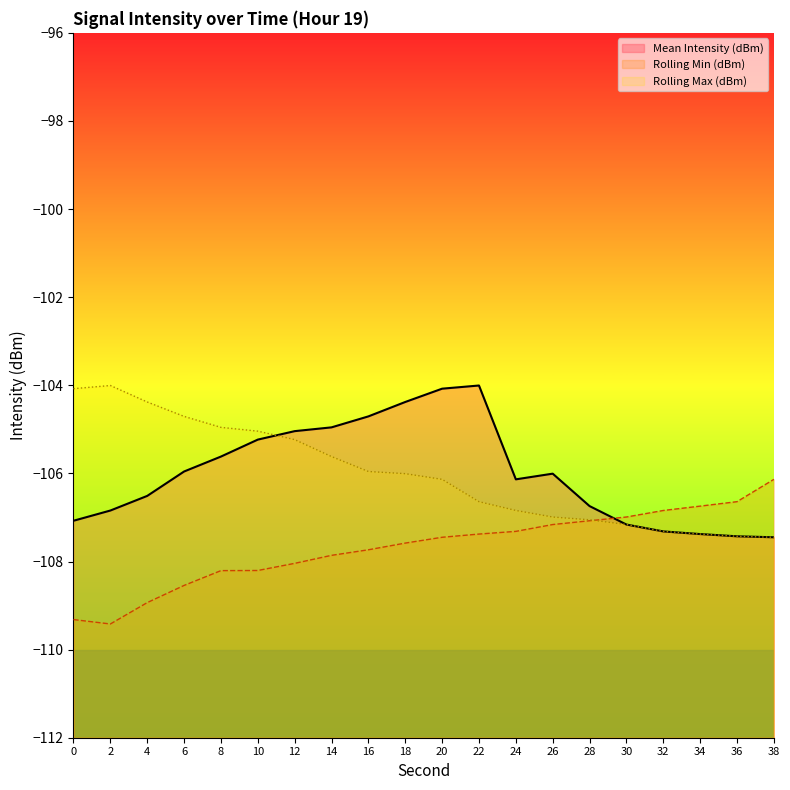

At which label is Rolling Max (dBm) closest to -105?

10